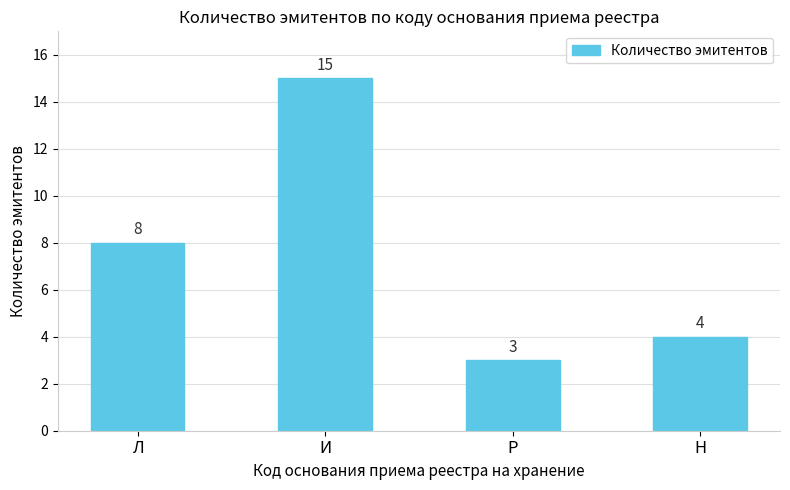

List the labels in order of value, smallest first.

Р, Н, Л, И